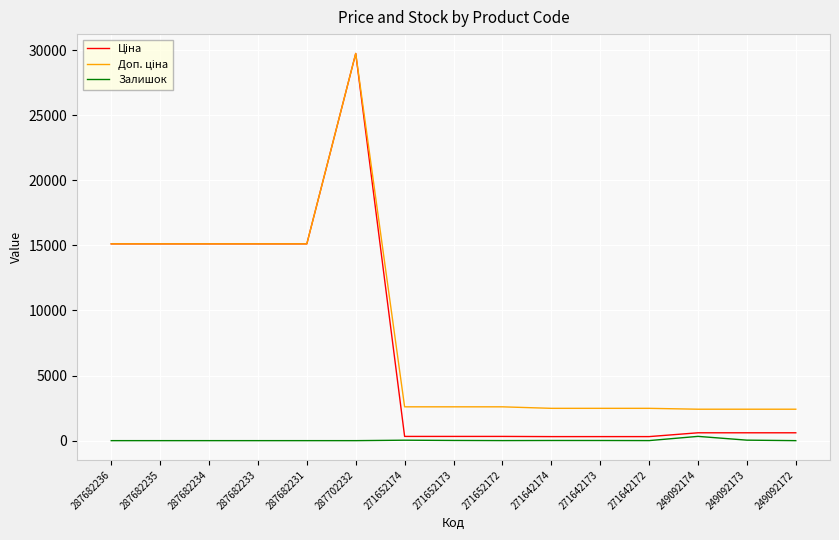

What position from the right is 271652172?

7